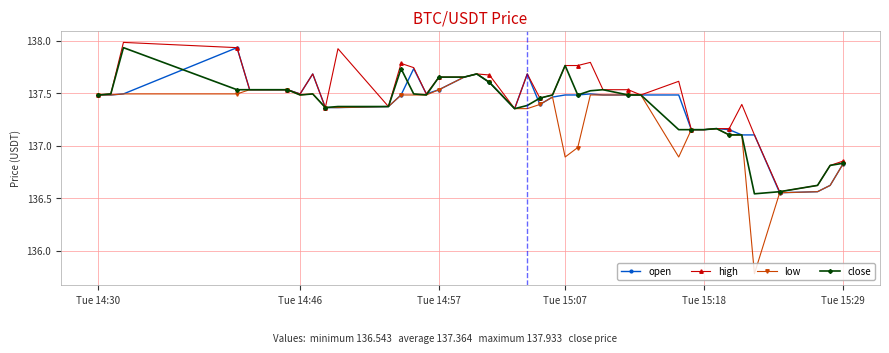

What are all the series names shown in the legend?

open, high, low, close